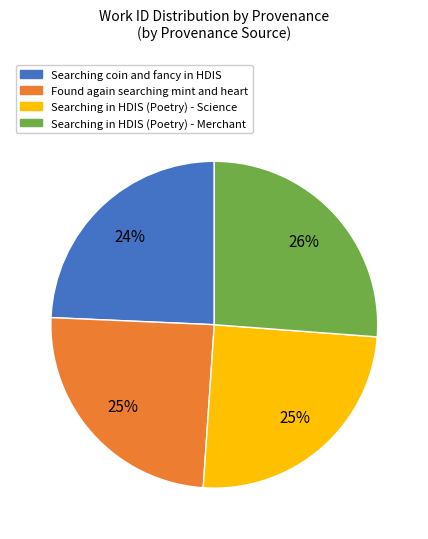

Combined, do Found again searching mint and heart and Searching coin and fancy in HDIS account for over 50%?

No